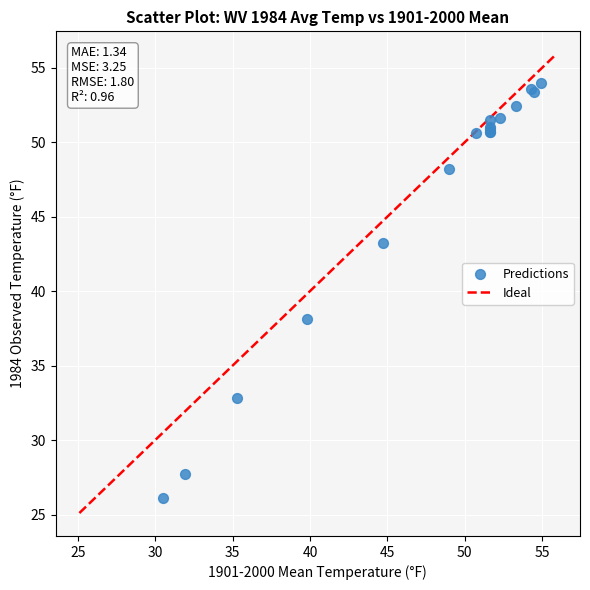

What Y value in the scatter plot is closest to 40?

38.1